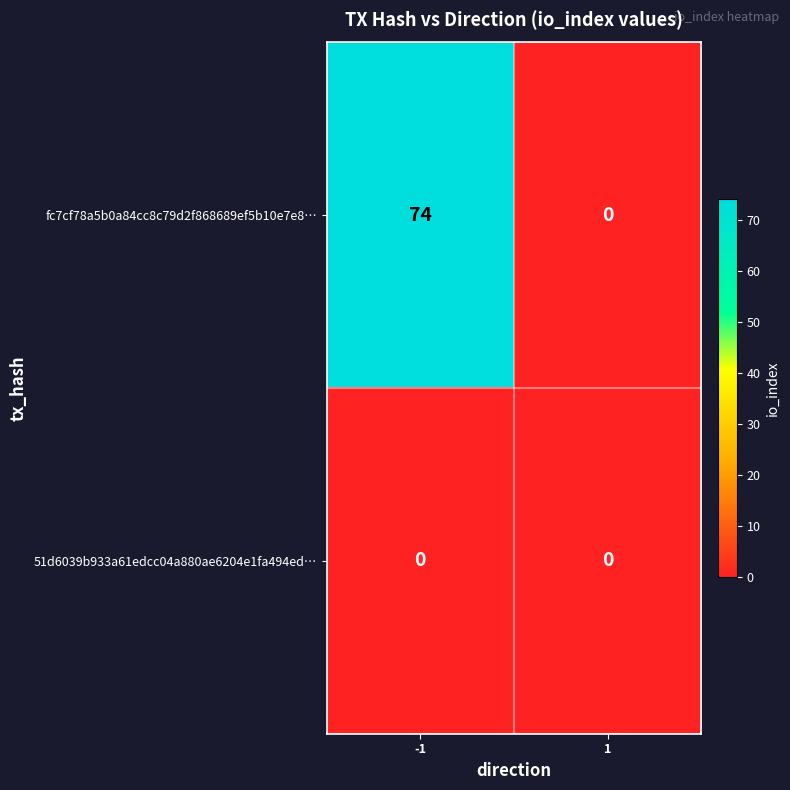

True or false: fc7cf78a5b0a84cc8c79d2f868689ef5b10e7e8… has a value of 74 at -1.

True